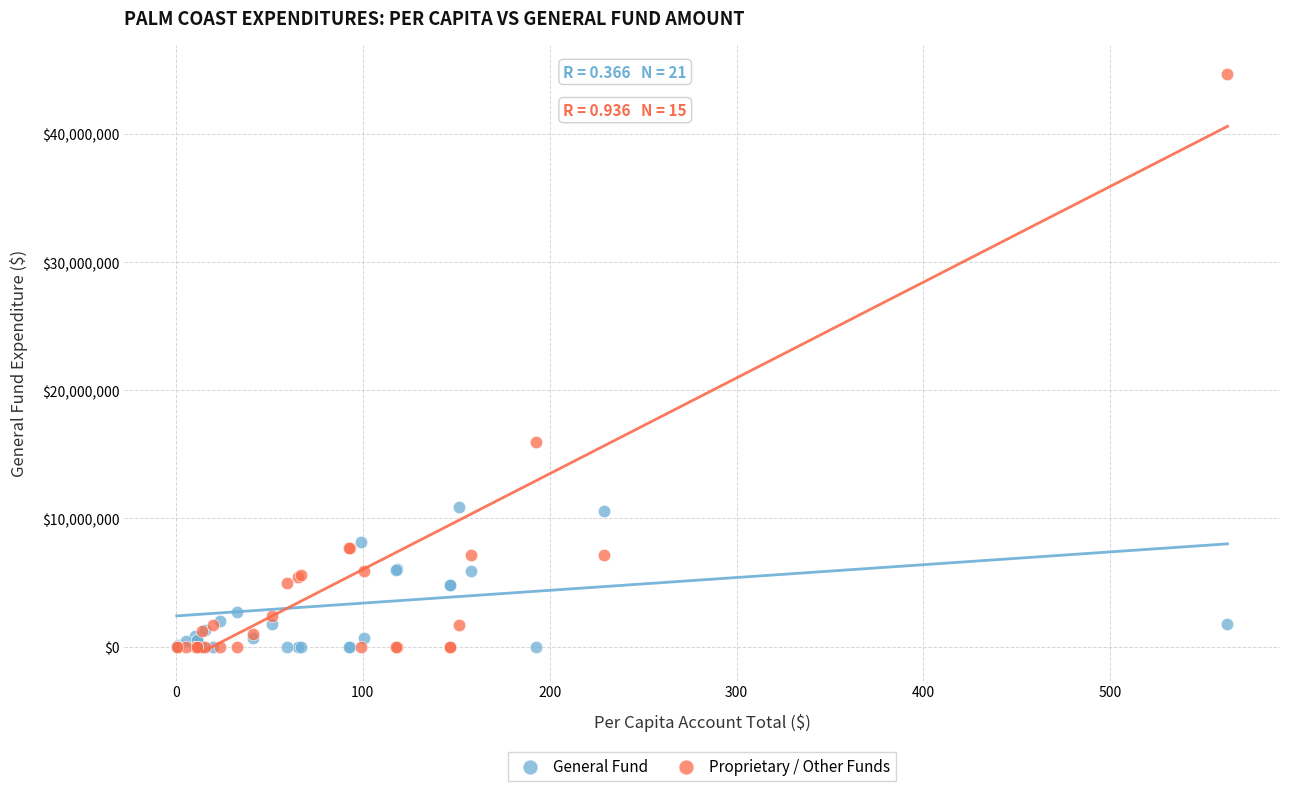

Which series has the widest spread of Y values?

Proprietary / Other Funds